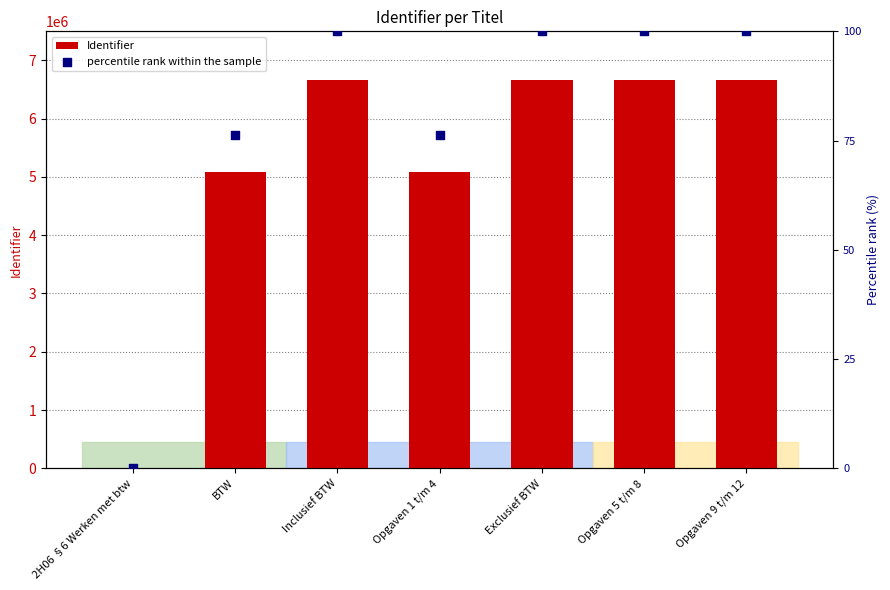

At which category is the sum across all series the highest?

Opgaven 9 t/m 12